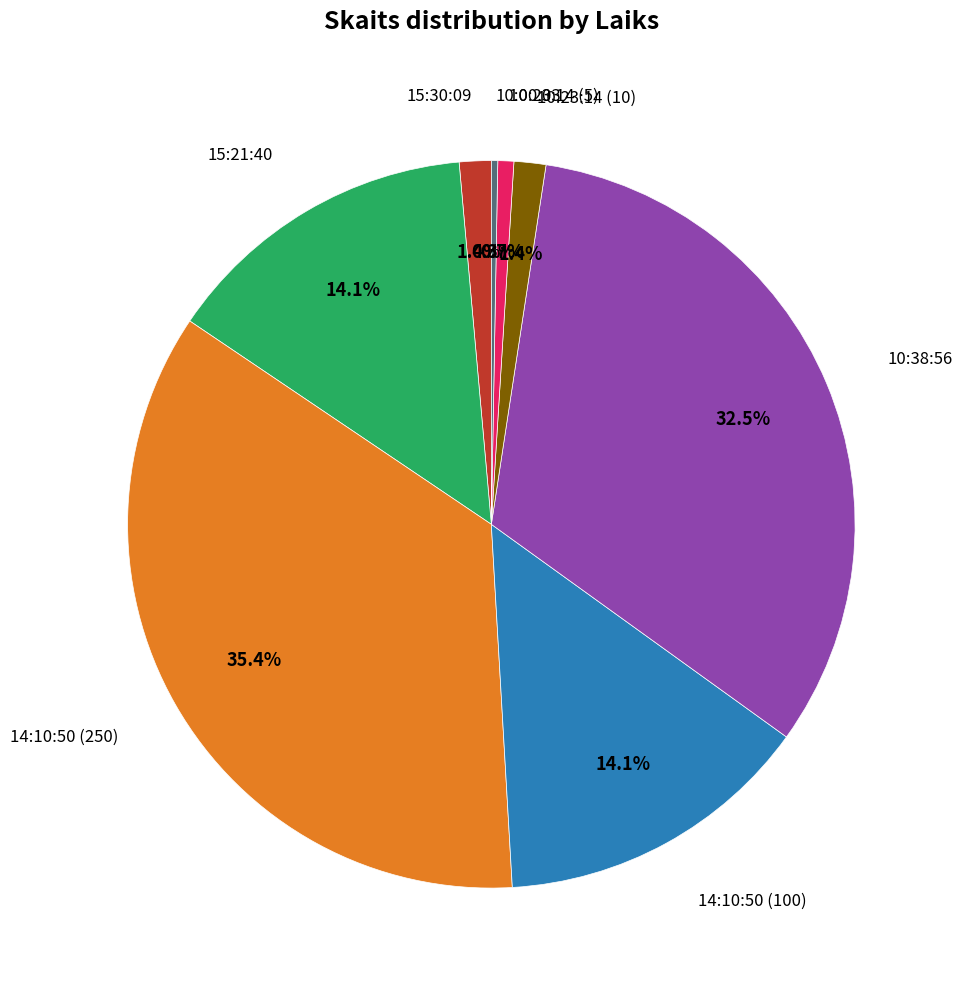

Is there any slice that represents more than half of the pie?

No